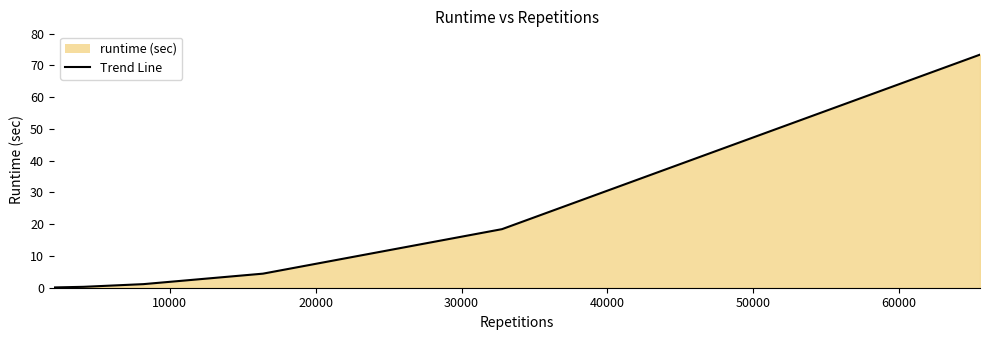

What is the minimum value shown in the chart?

0.1